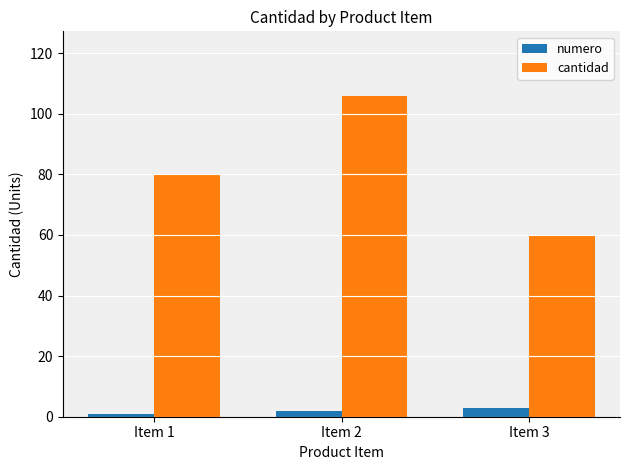

Reading left to right, extract all data points from this chart.

numero: 1	2	3
cantidad: 80	106	60